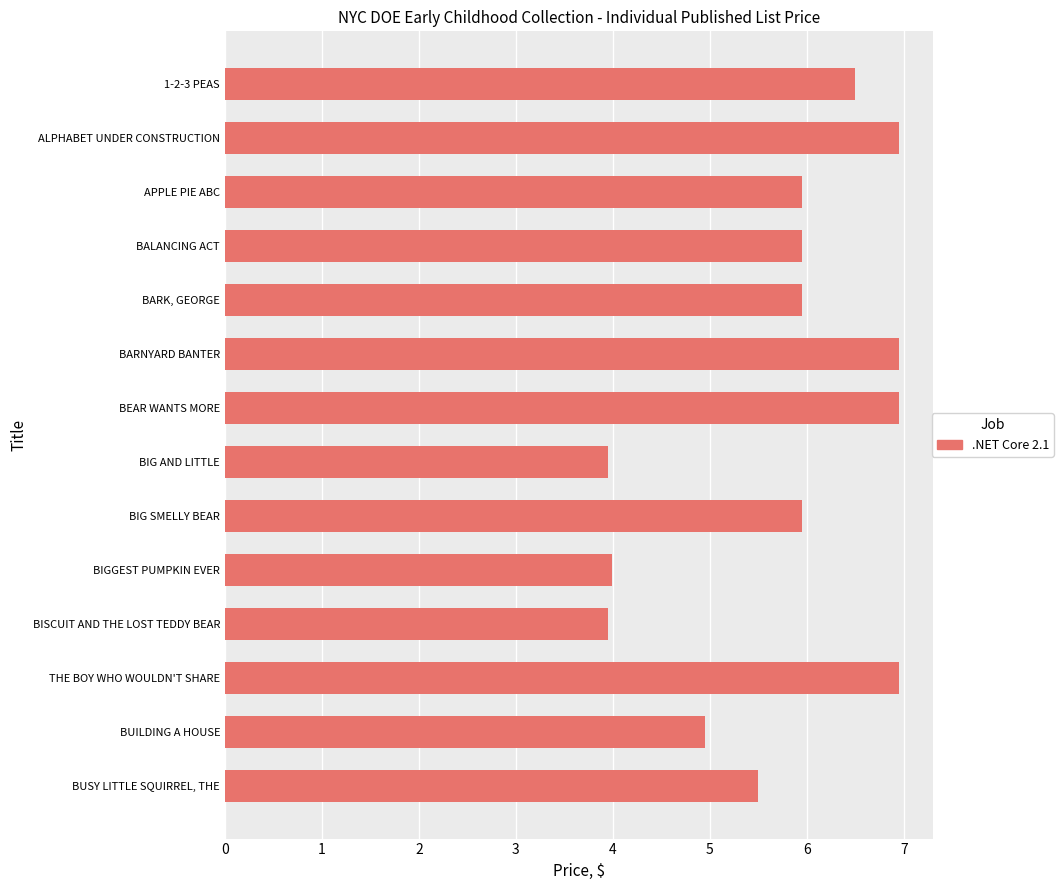

Are the bars horizontal?

Yes